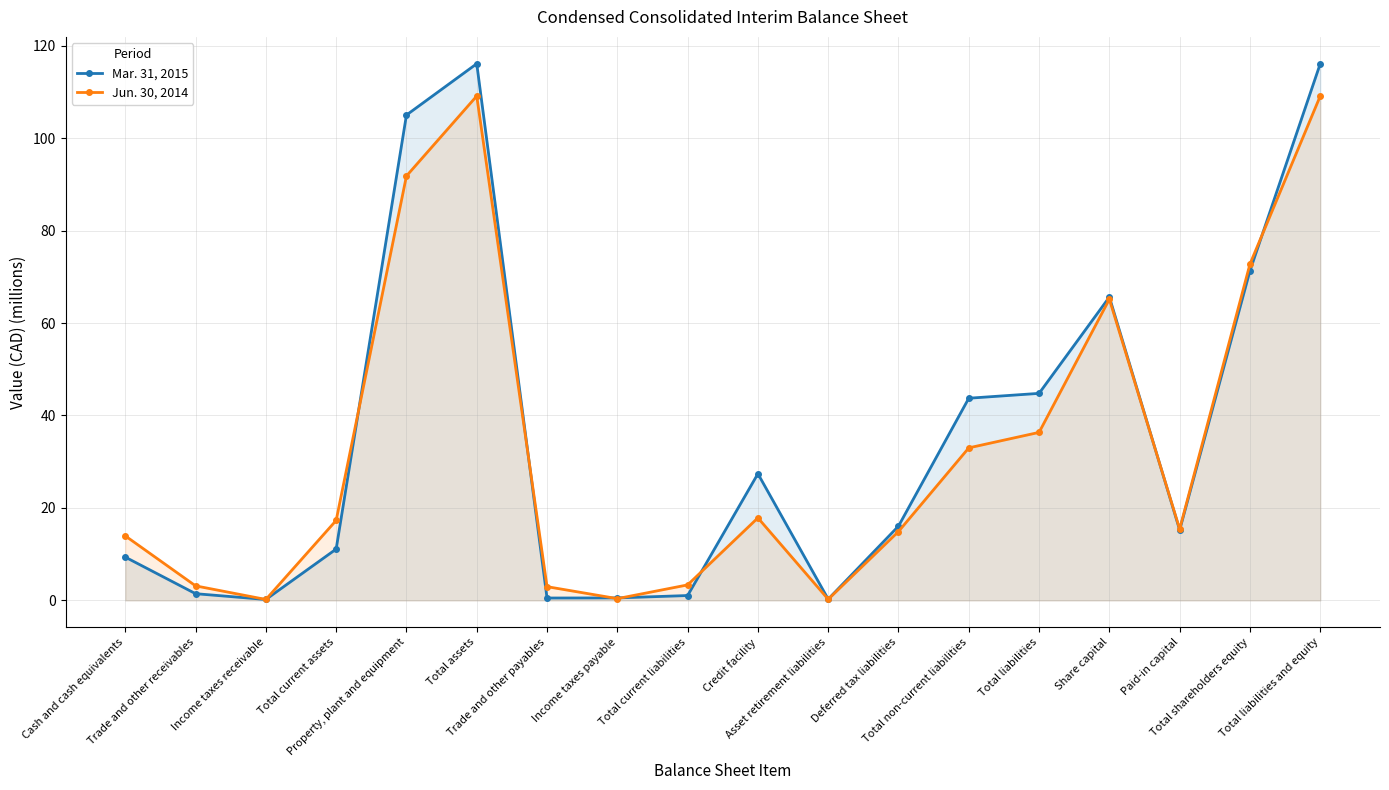

Which has a higher value, Credit facility or Total current liabilities?

Credit facility